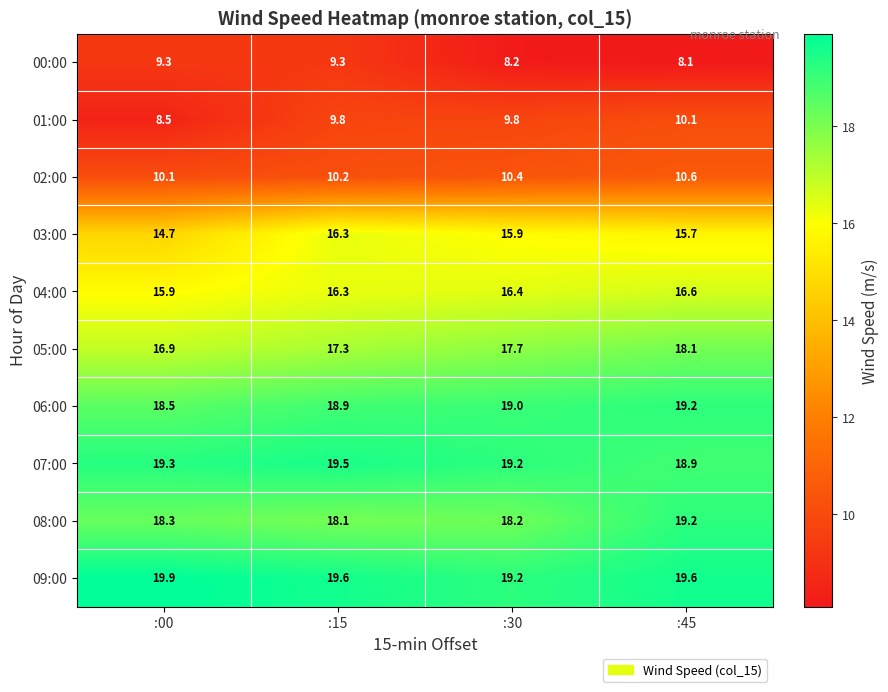

What is the spread (max minus min) of values at :15?

10.3